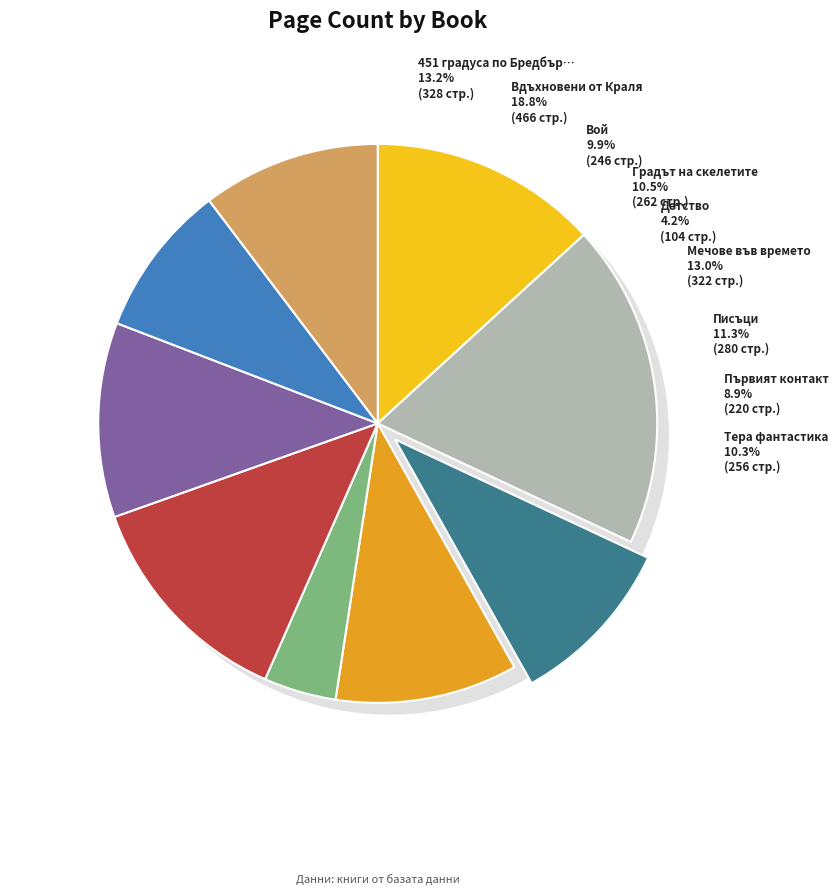

How many slices are in this pie chart?

9